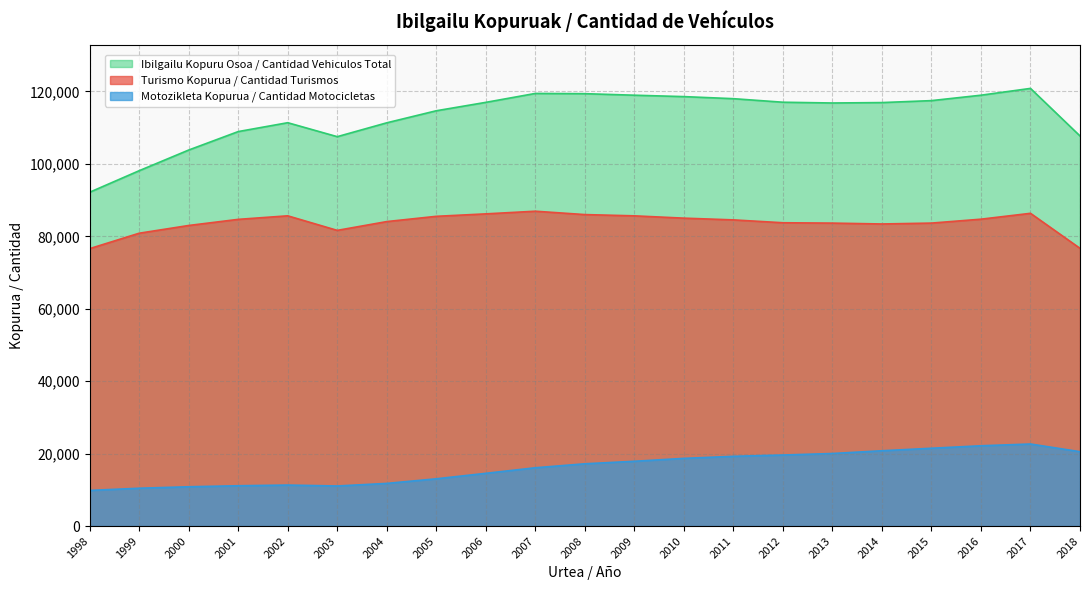

What is the difference between the second highest and minimum values in the Motozikleta Kopurua / Cantidad Motocicletas series?

12328